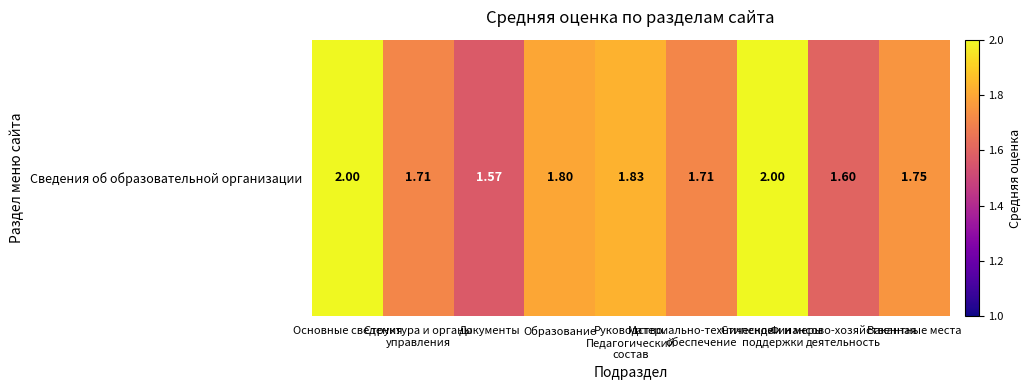

Rank the categories by value from highest to lowest.

Основные сведения, Стипендии и меры
поддержки, Руководство.
Педагогический
состав, Образование, Вакантные места, Структура и органы
управления, Материально-техническое
обеспечение, Финансово-хозяйственная
деятельность, Документы